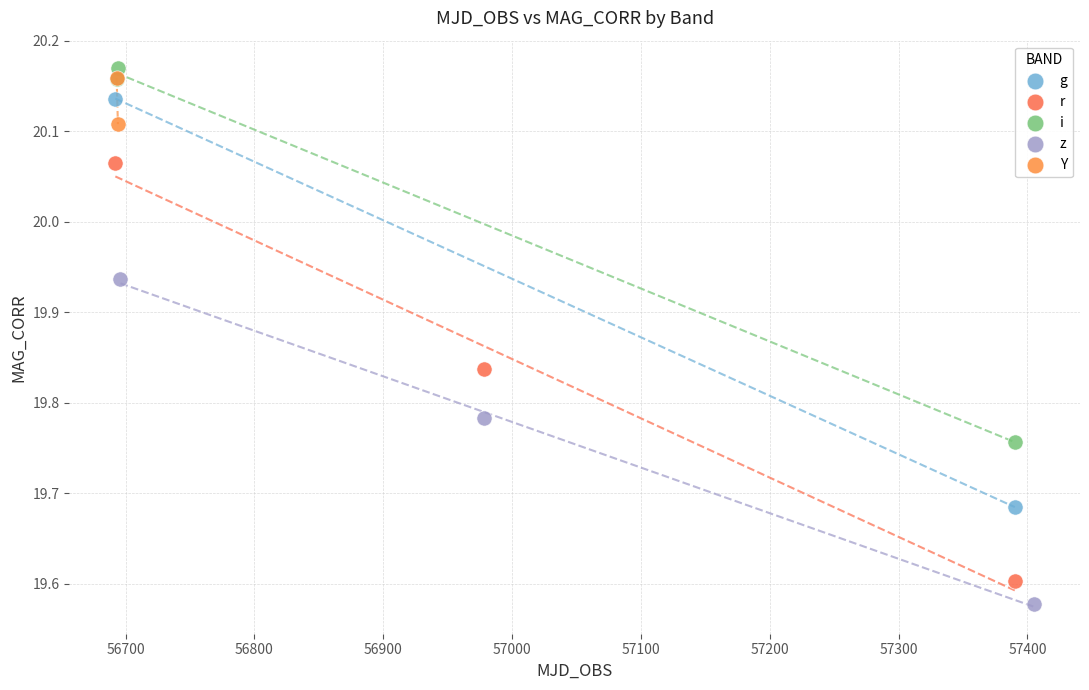

Which series reaches the maximum Y coordinate?

i